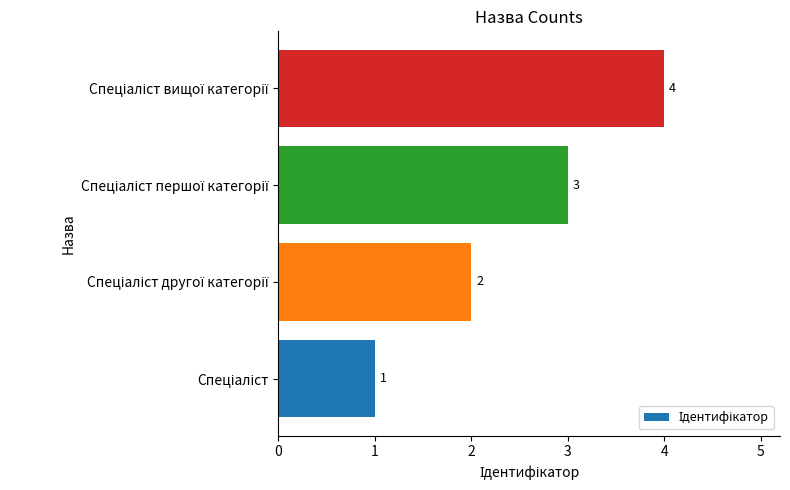

What is the maximum value shown in the chart?

4